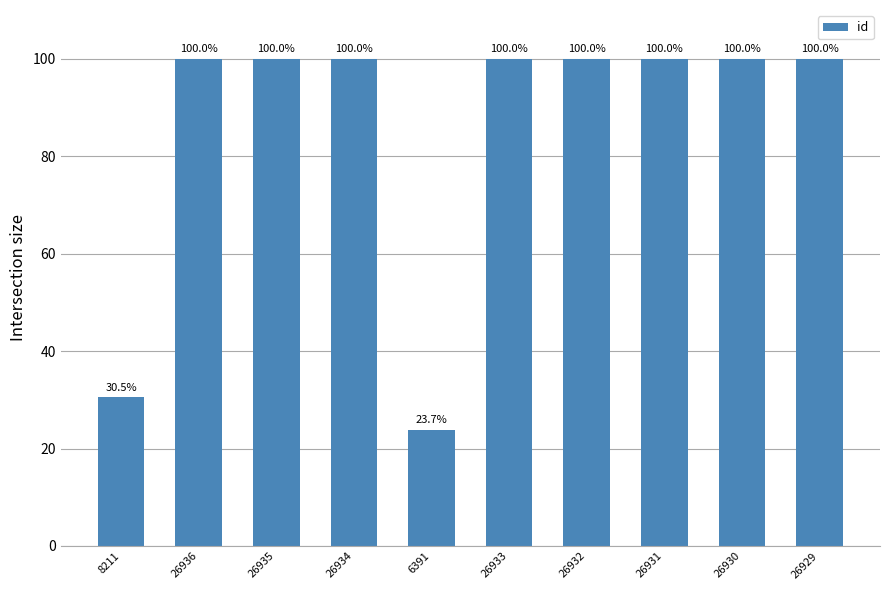

What is the minimum value shown in the chart?

23.7